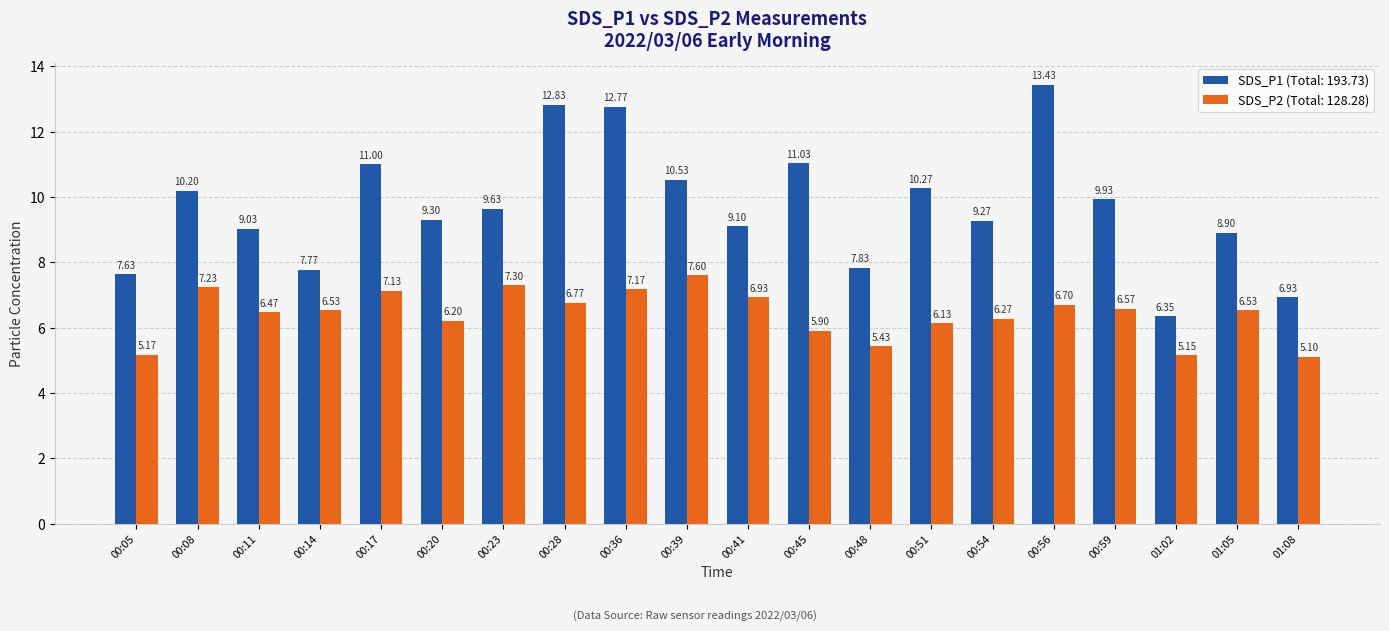

What is the average value of the SDS_P1 (Total: 193.73) series?

9.7